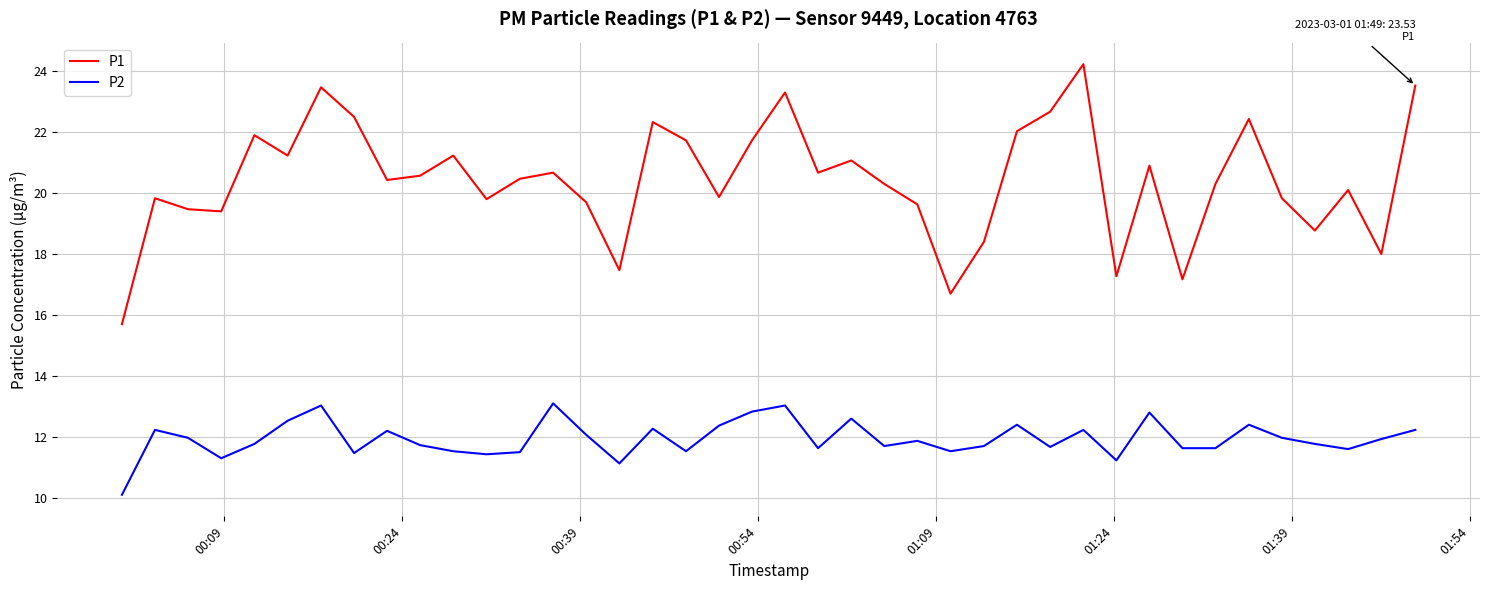

Which series has the largest total across all categories?

P1